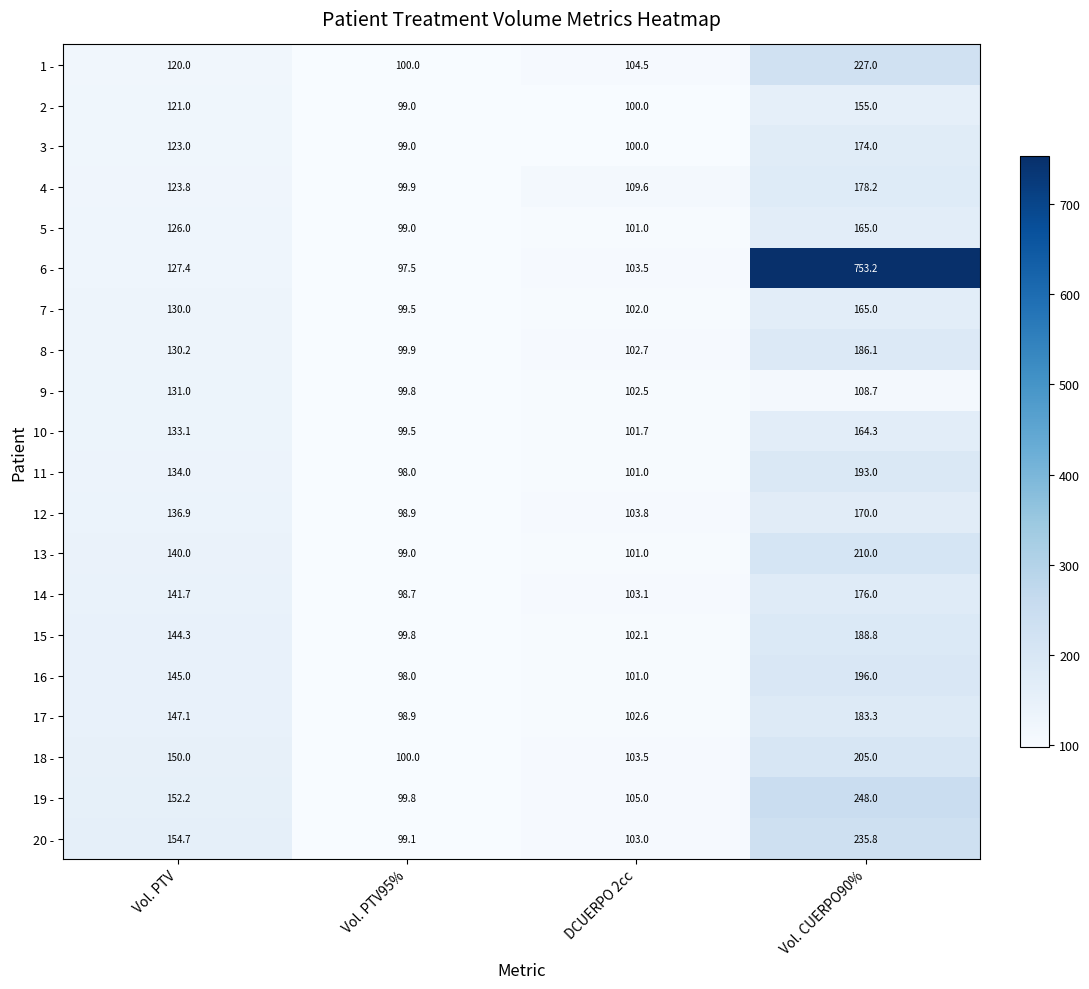

How many data points in 8 - are less than 130?

2